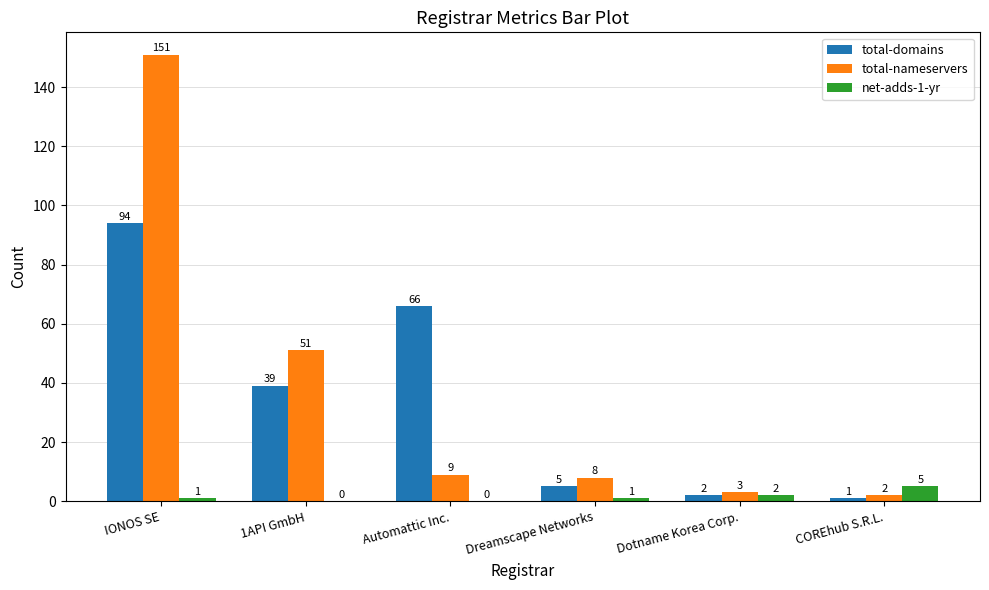

True or false: total-nameservers has a value of 51 at 1API GmbH.

True